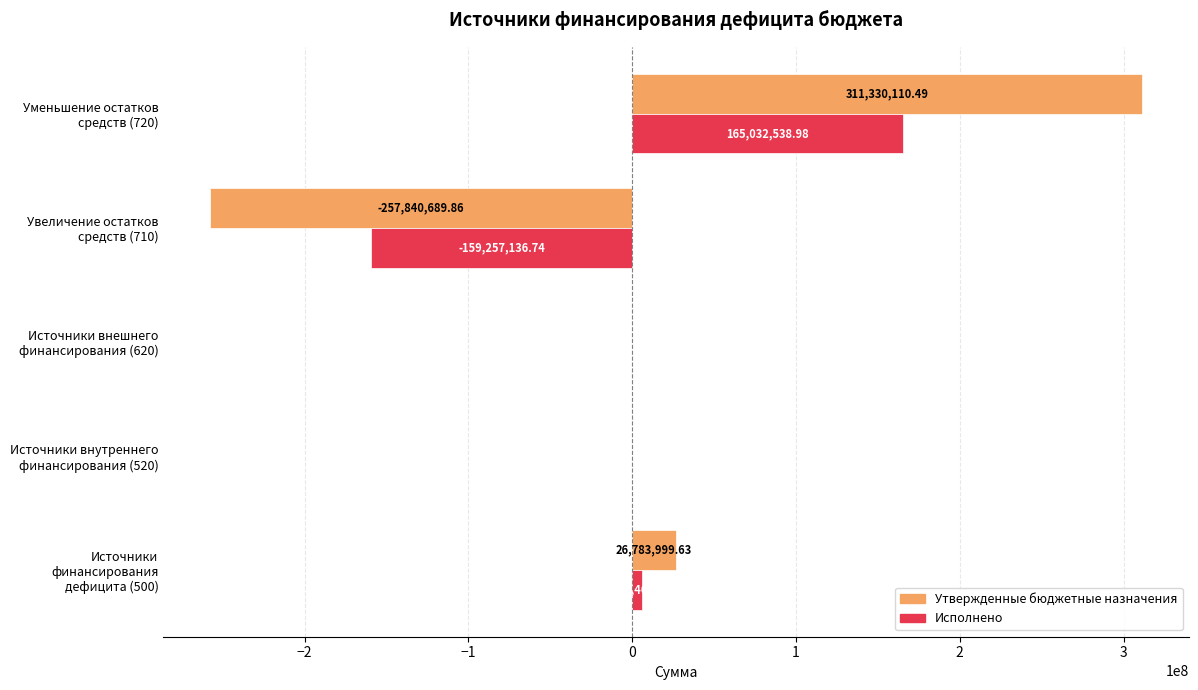

How many categories are shown in the chart?

5